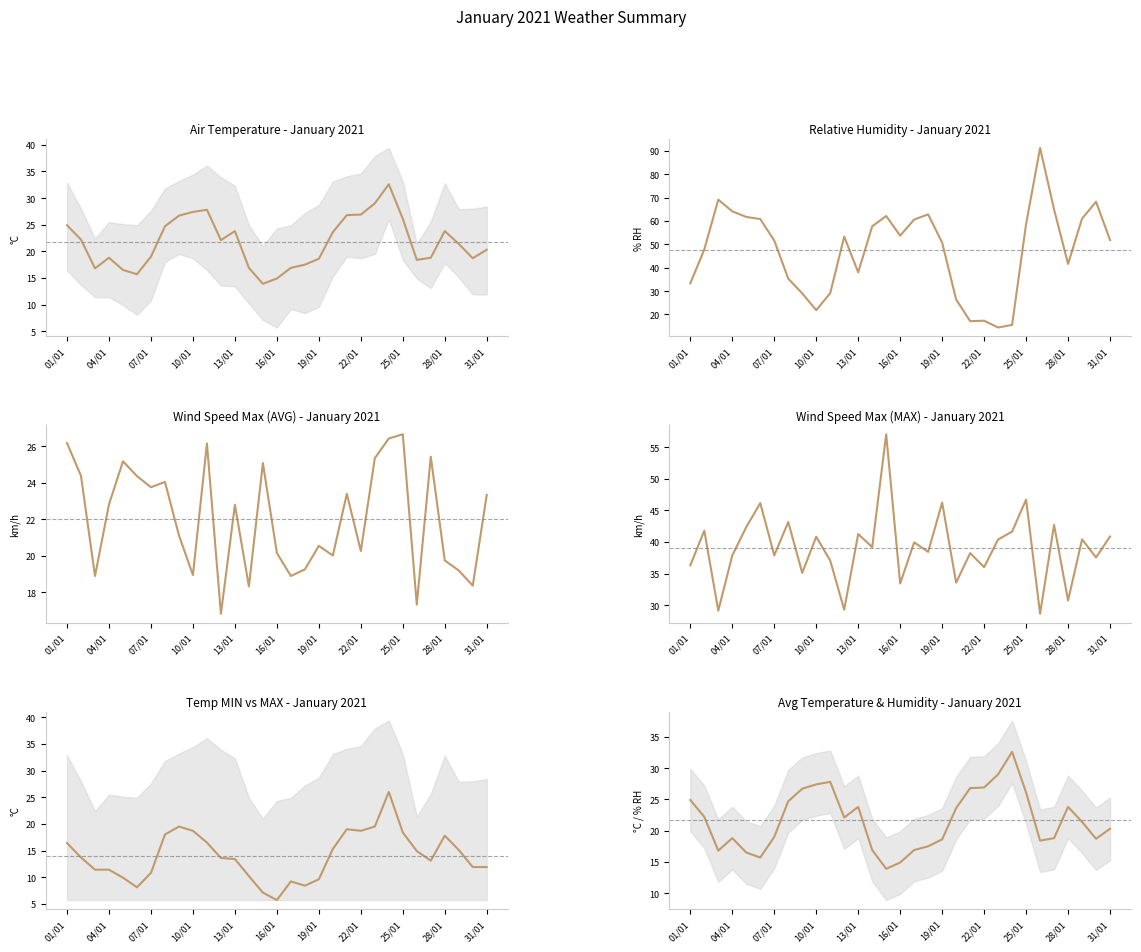

Which has a higher value, 12 or 20?

20